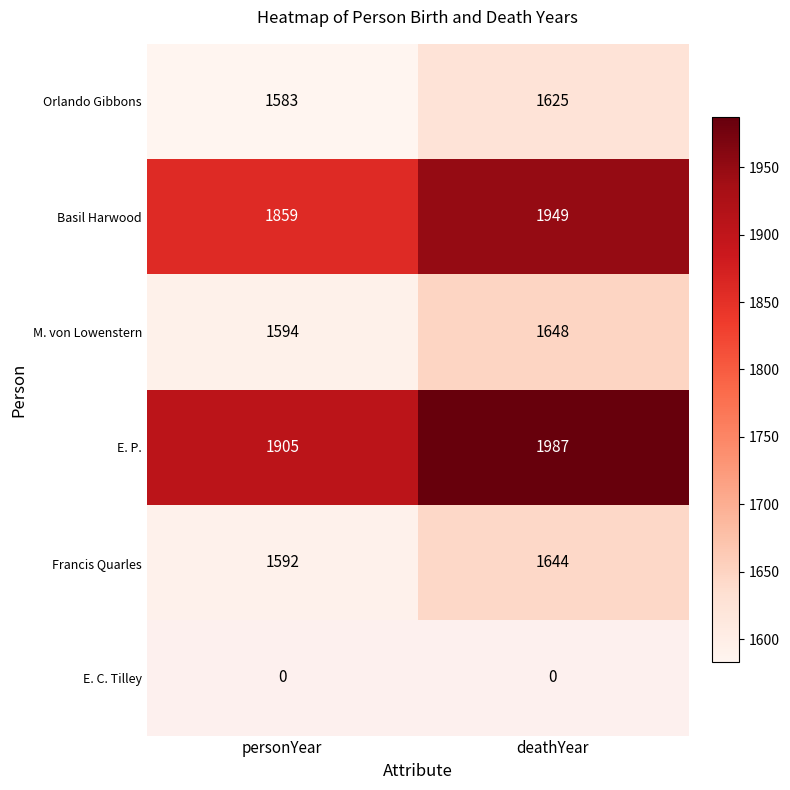

Between personYear and deathYear, which is larger?

deathYear